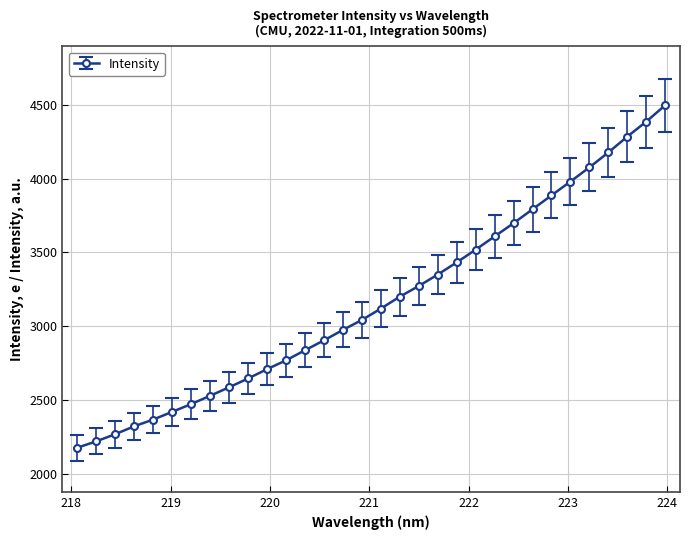

What is the value of the 12th point from the left?

2769.2